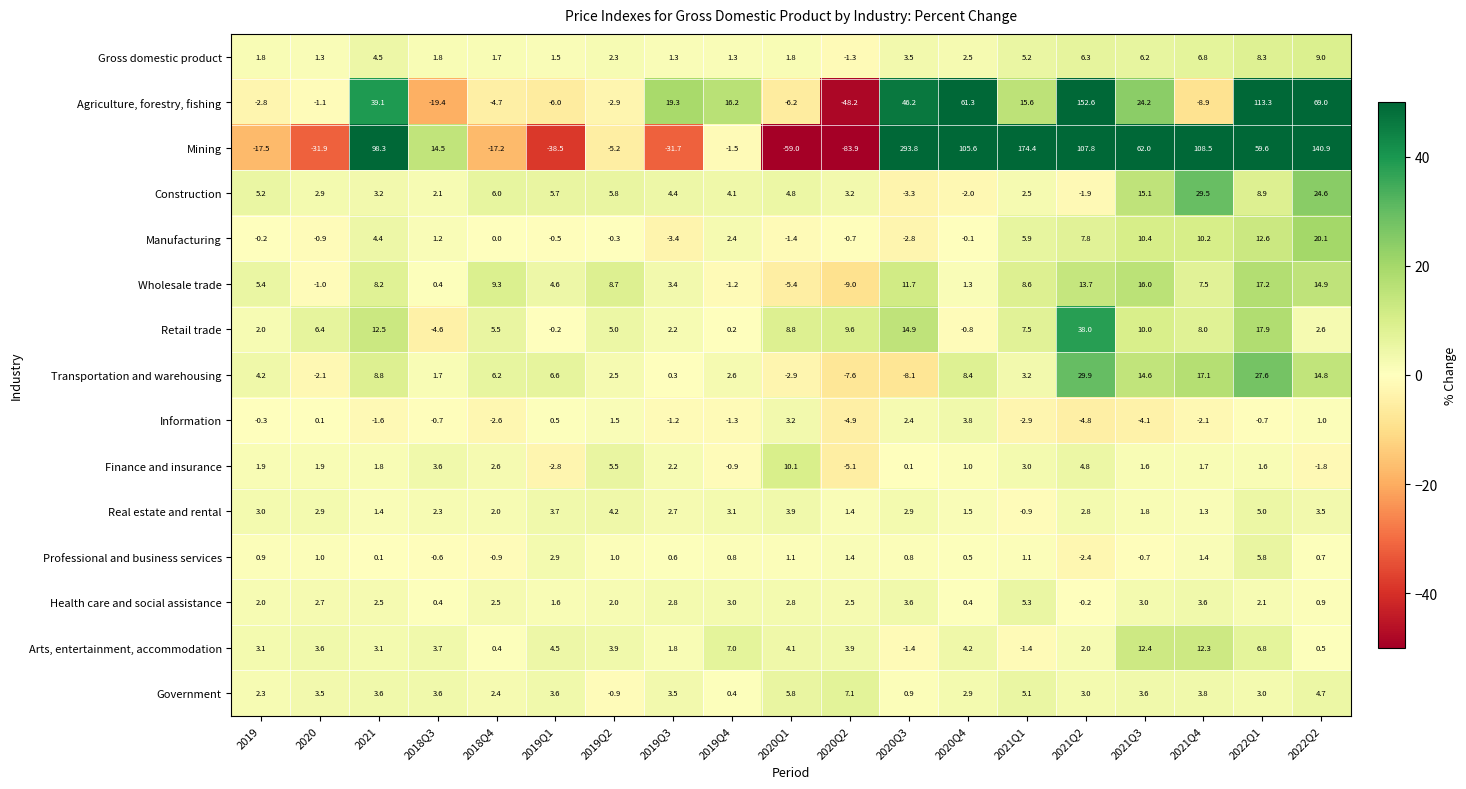

True or false: Professional and business services has a value of 2.3 at 2021Q4.

False